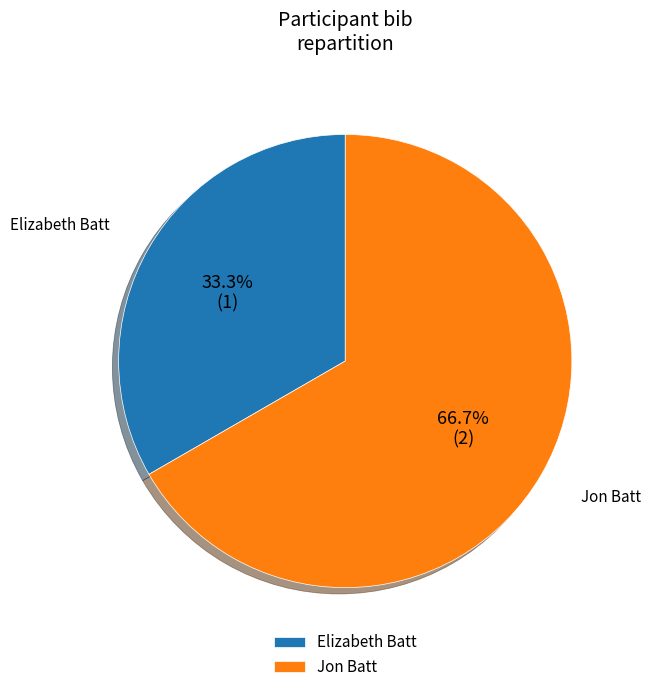

To the nearest percent, what portion does Jon Batt represent?

67%